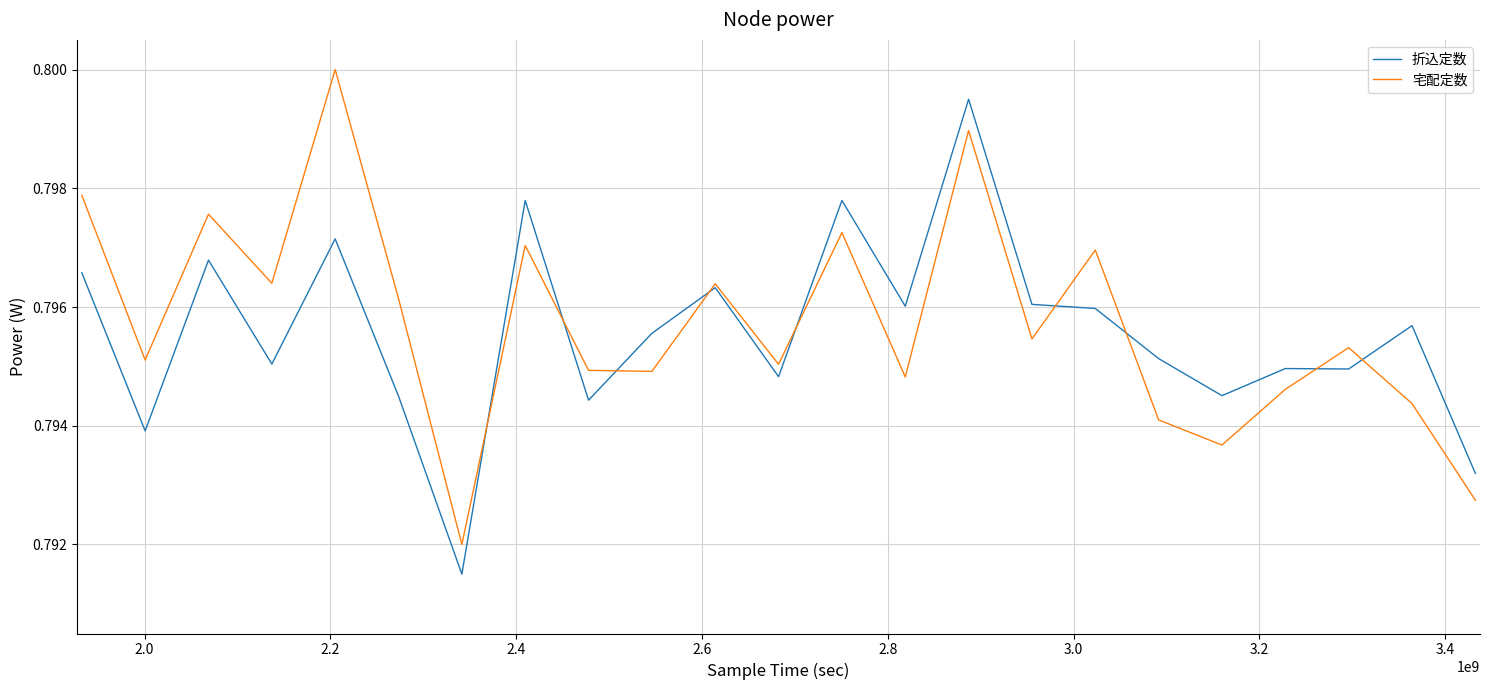

What are all the series names shown in the legend?

折込定数, 宅配定数